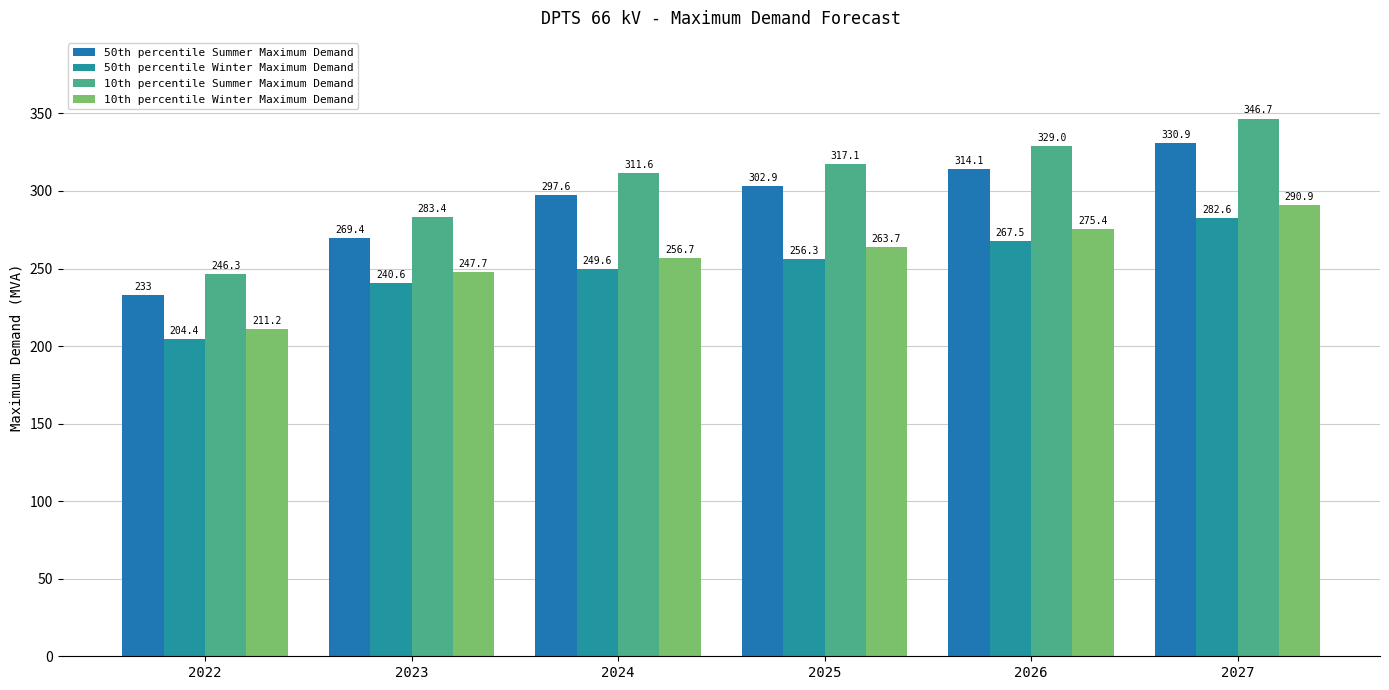

Reading right to left, what are all the values shown in this chart?

50th percentile Summer Maximum Demand: 330.9	314.1	302.9	297.6	269.4	233.0
50th percentile Winter Maximum Demand: 282.6	267.5	256.3	249.6	240.6	204.4
10th percentile Summer Maximum Demand: 346.7	329.0	317.1	311.6	283.4	246.3
10th percentile Winter Maximum Demand: 290.9	275.4	263.7	256.7	247.7	211.2